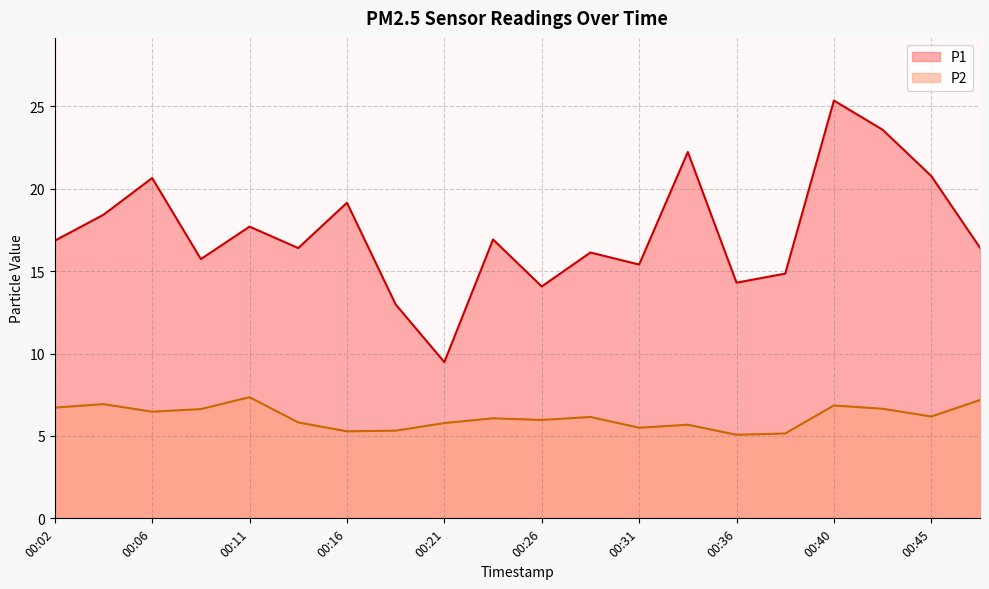

How many interior local peaks does the P2 series have?

6